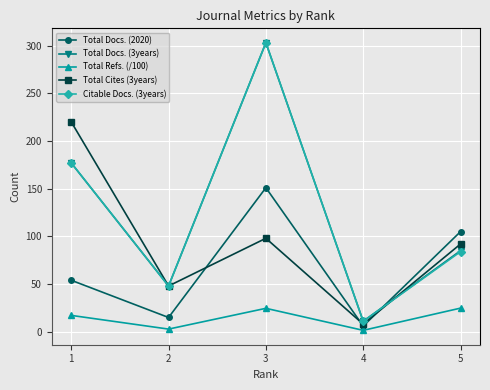

Where is the first local maximum for Total Docs. (3years)?

3